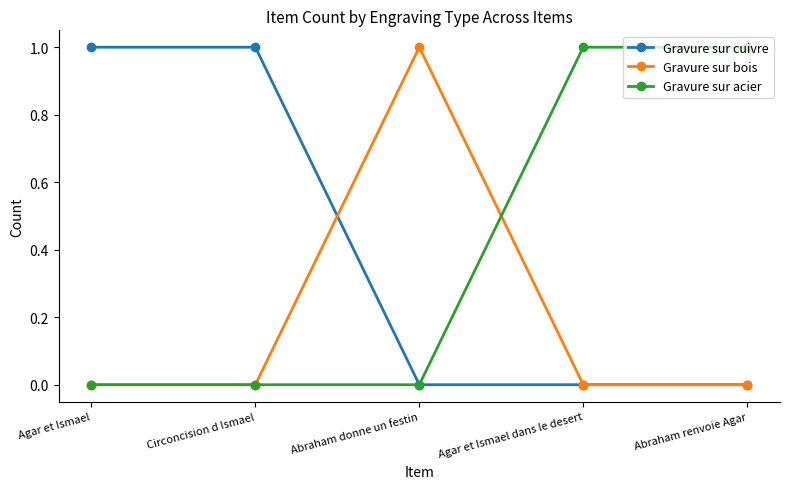

At which label does Gravure sur bois reach its peak?

Abraham donne un festin